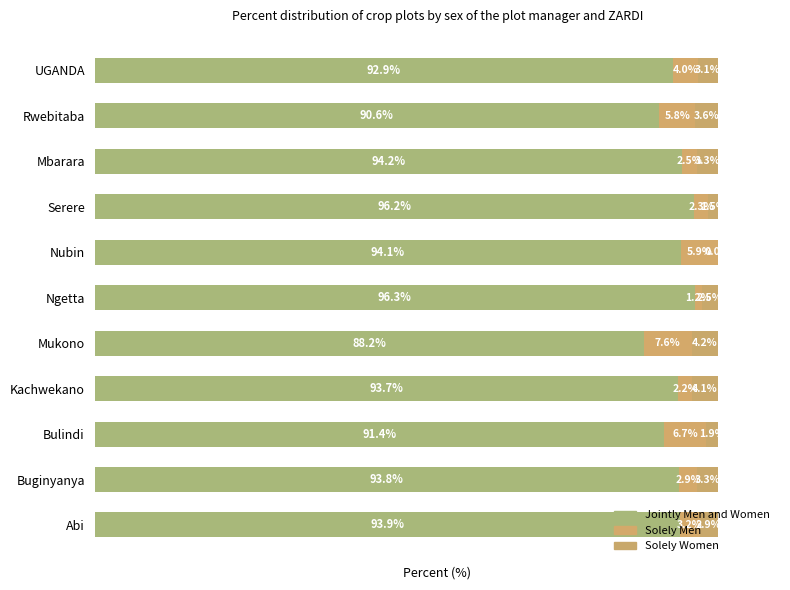

How many series are shown in this chart?

3